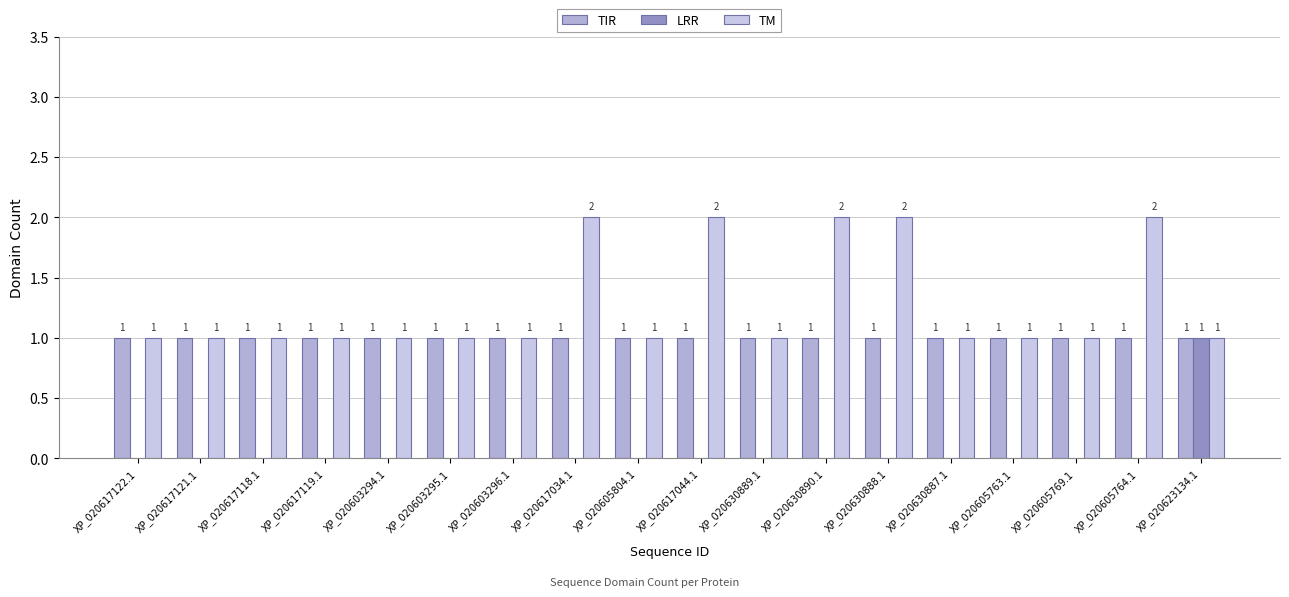

At which category is the sum across all series the highest?

XP_020617034.1